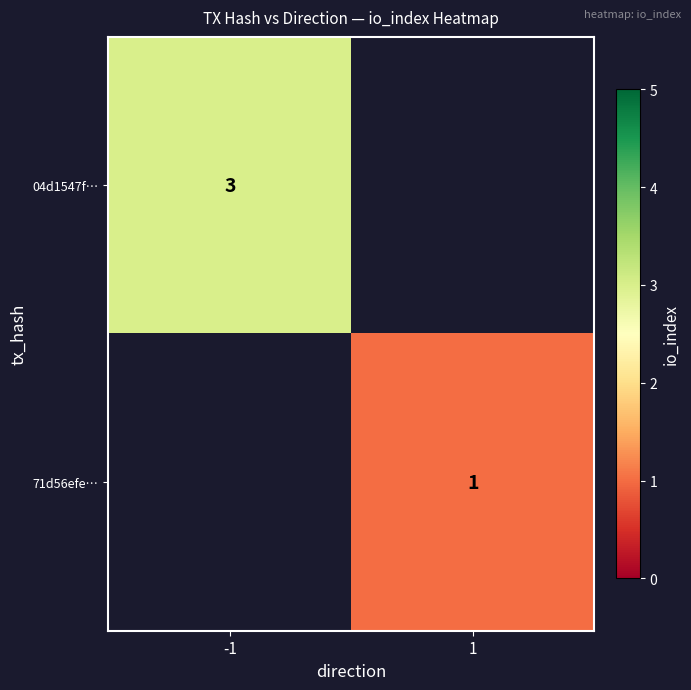

The value of 71d56efe… at 1 is 0. True or false?

False